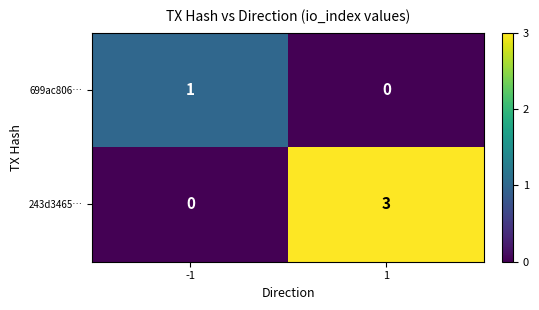

What is the greatest value displayed?

3